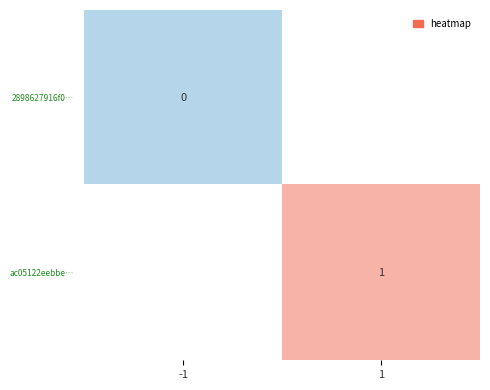

Which label corresponds to the largest value in the chart?

1